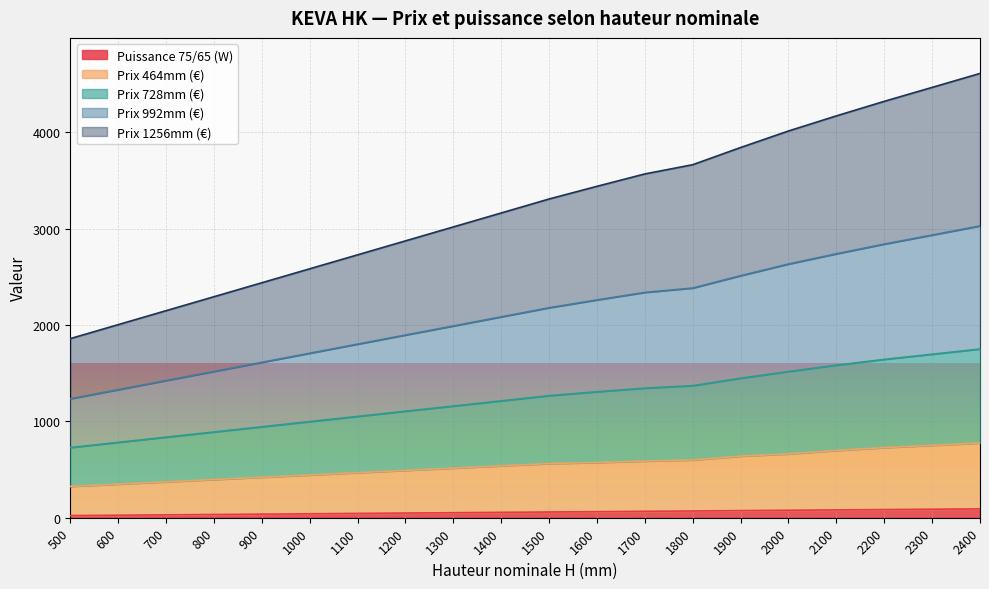

What are all the series names shown in the legend?

Puissance 75/65 (W), Prix 464mm (€), Prix 728mm (€), Prix 992mm (€), Prix 1256mm (€)